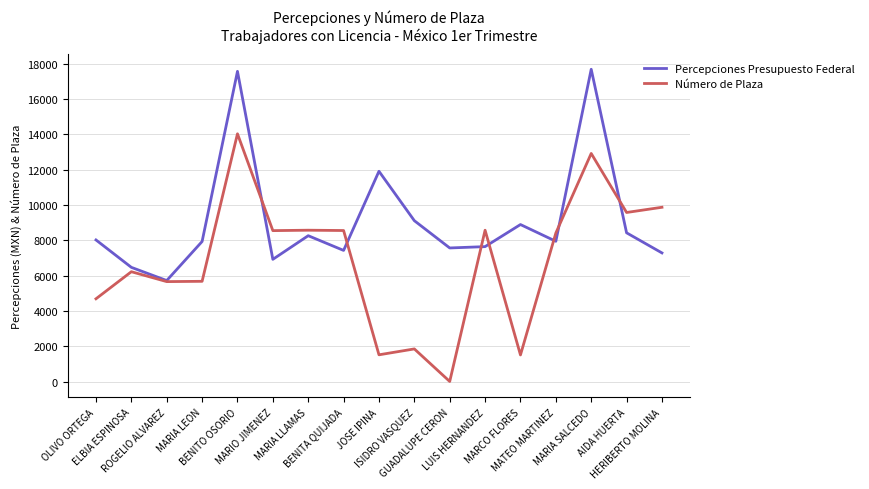

How many series are shown in this chart?

2